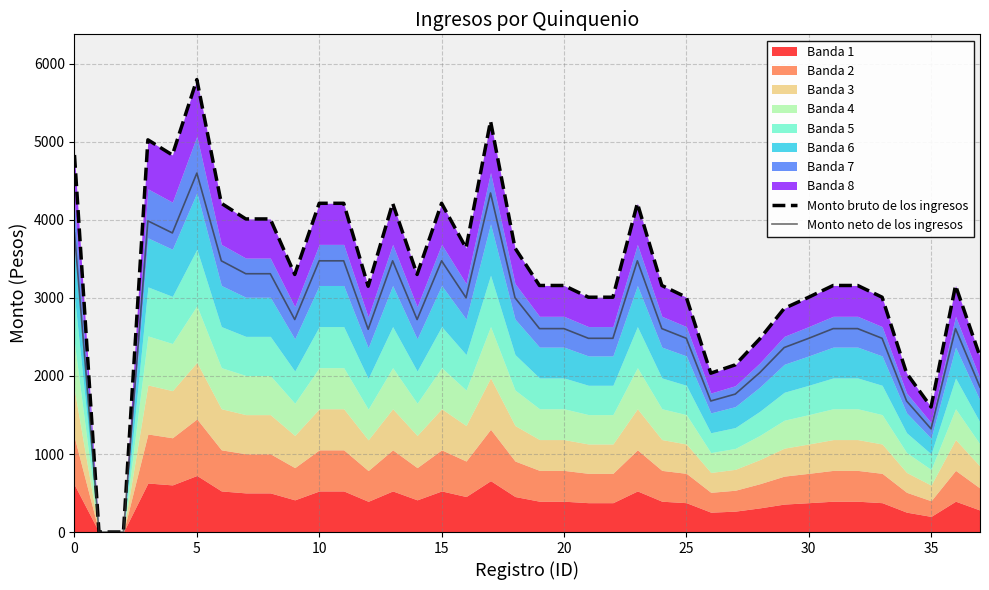

The Monto neto de los ingresos series shows 3833.7 at 0. True or false?

True